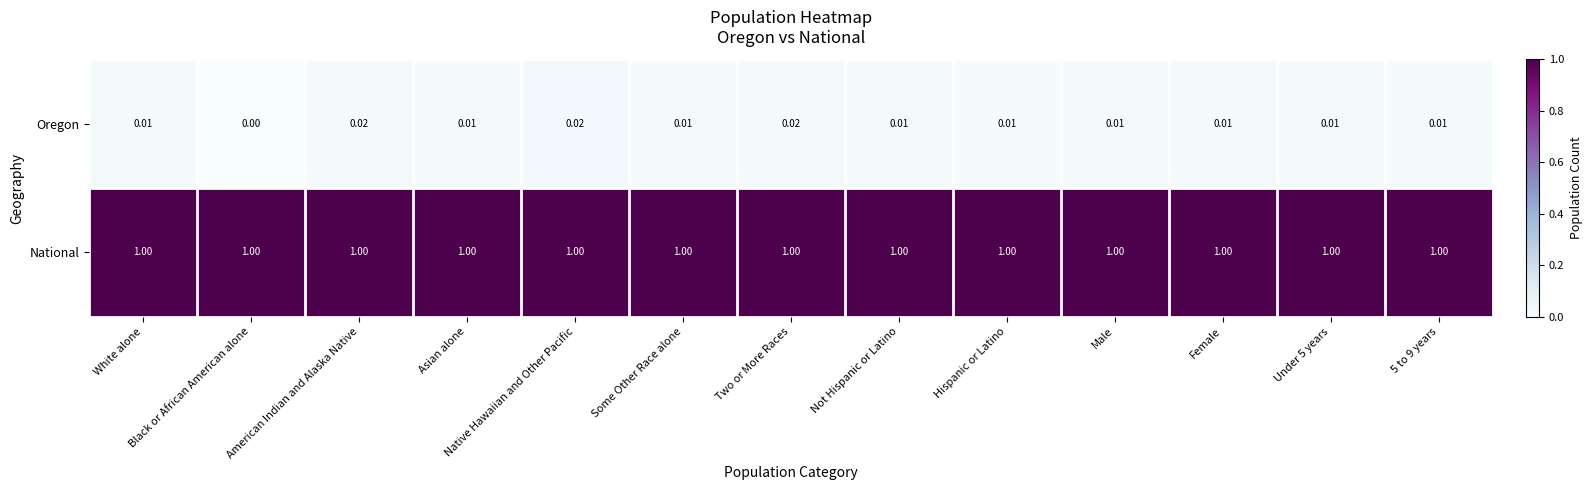

Which series has the widest spread of values?

Oregon